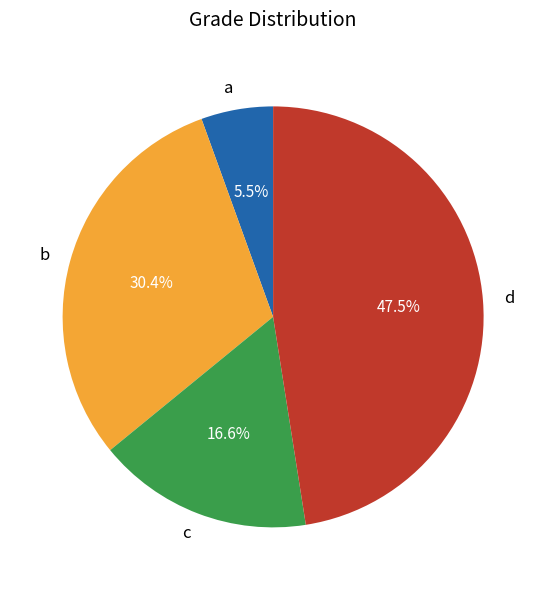

What is the ratio of the value at b to the value at d?

0.6